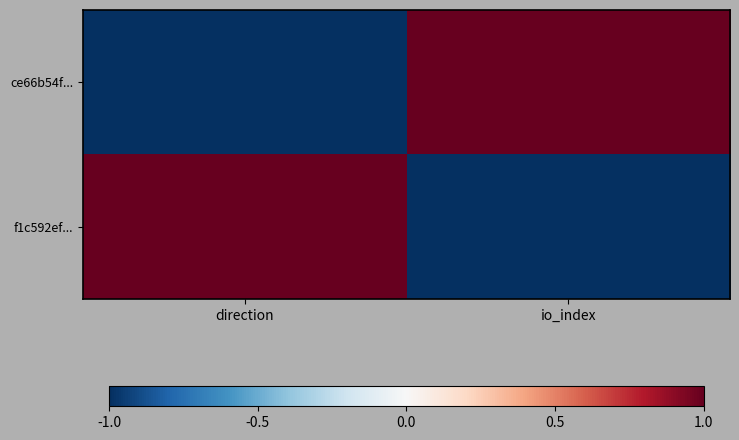

Reading right to left, extract all data points from this chart.

ce66b54f...: io_index=1	direction=-1
f1c592ef...: io_index=-1	direction=1